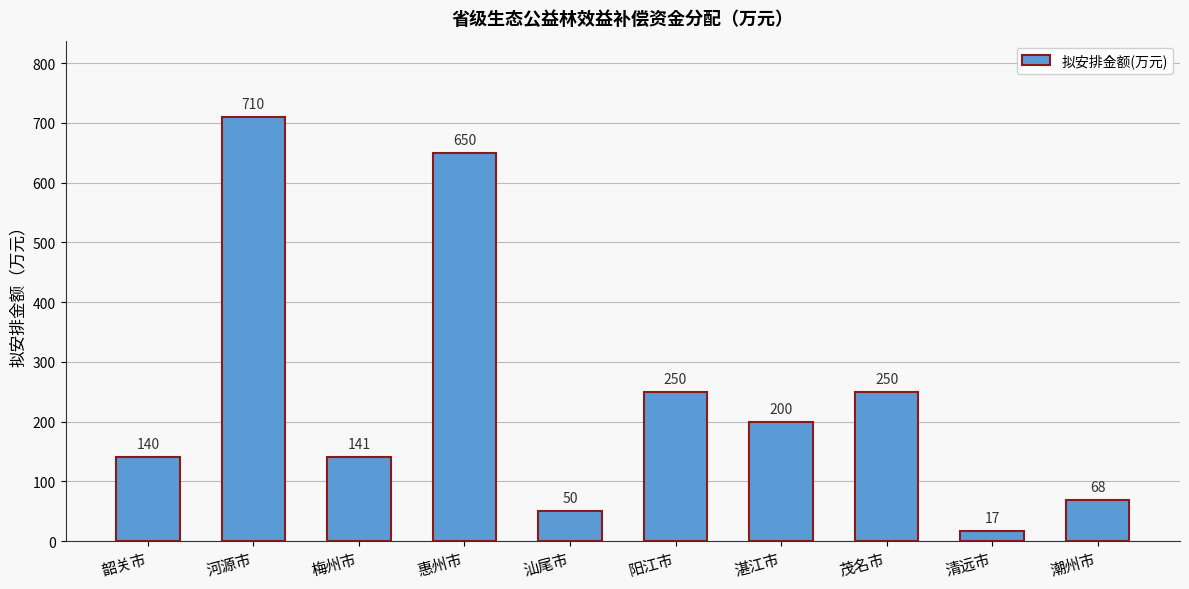

Is it true that the value at 茂名市 is 81?

False